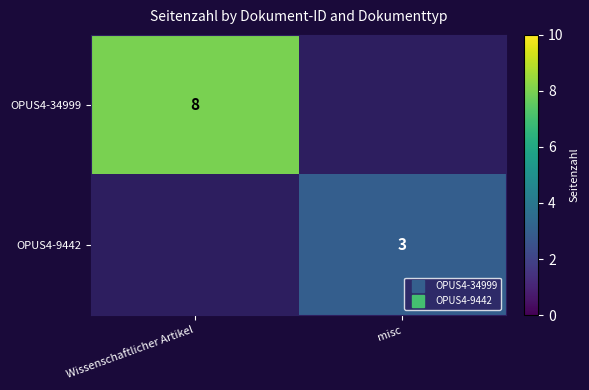

How many series are shown in this chart?

2